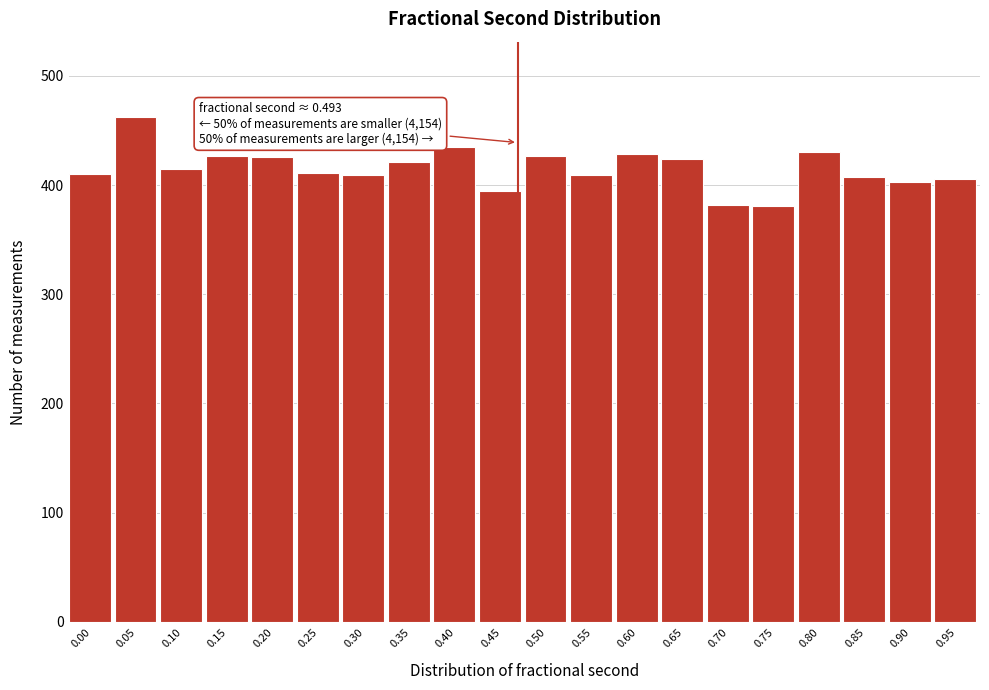

Approximately how many times larger is the value at 0.10 compared to 0.80?

1.0